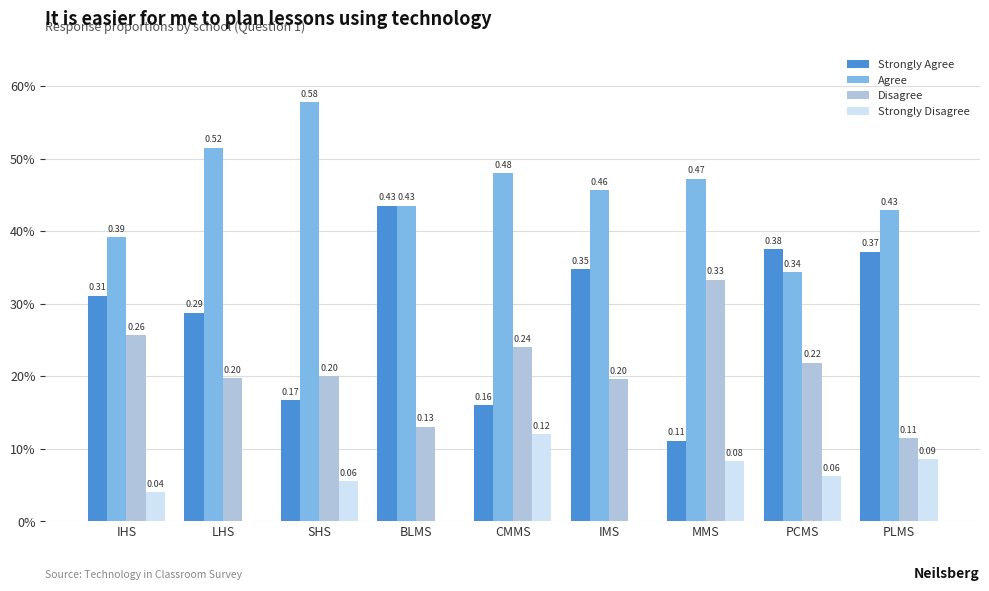

Which series has the widest spread of values?

Strongly Agree